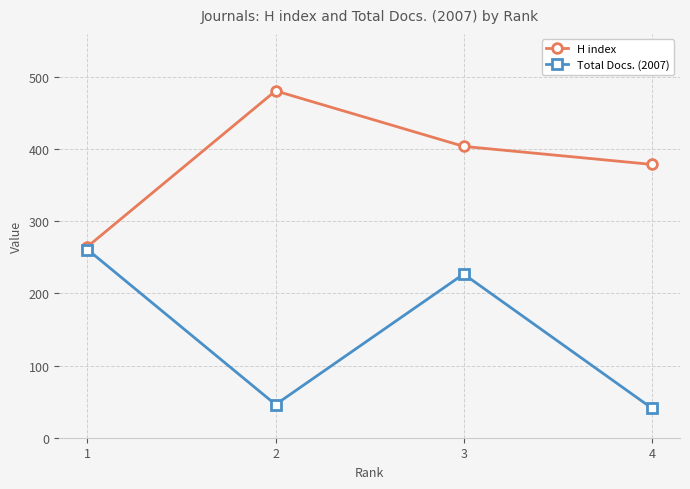

What is the value of the H index point at the 1st from the left?

265